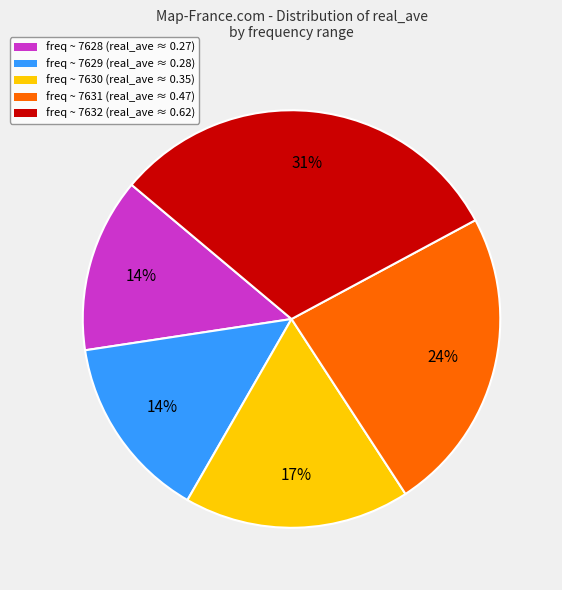

Which has a higher value, freq ~ 7630 or freq ~ 7629?

freq ~ 7630